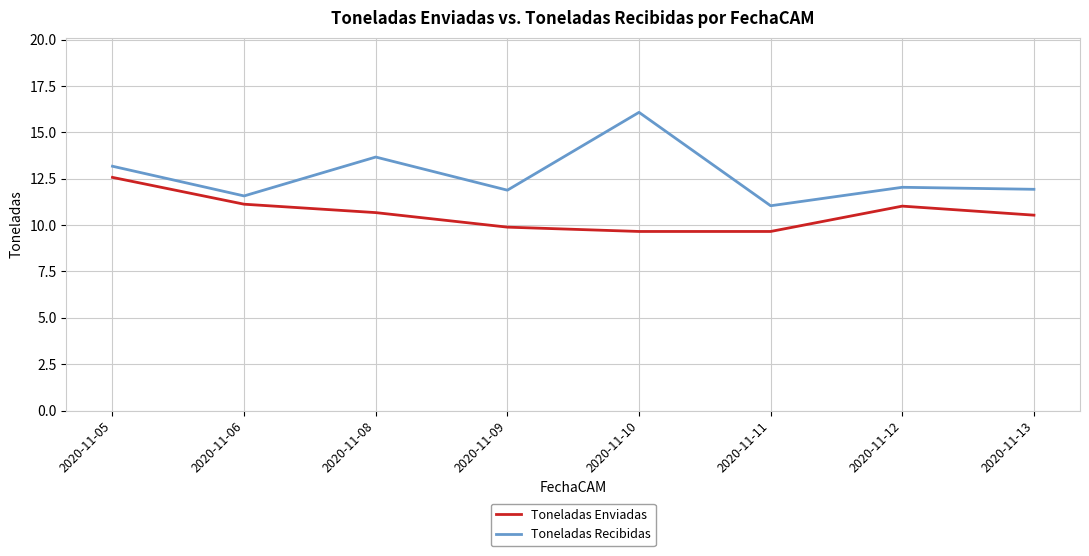

Reading right to left, list all the values displayed in this chart.

Toneladas Enviadas: 10.5	11.0	9.7	9.7	9.9	10.7	11.1	12.6
Toneladas Recibidas: 11.9	12.0	11.0	16.1	11.9	13.7	11.6	13.2